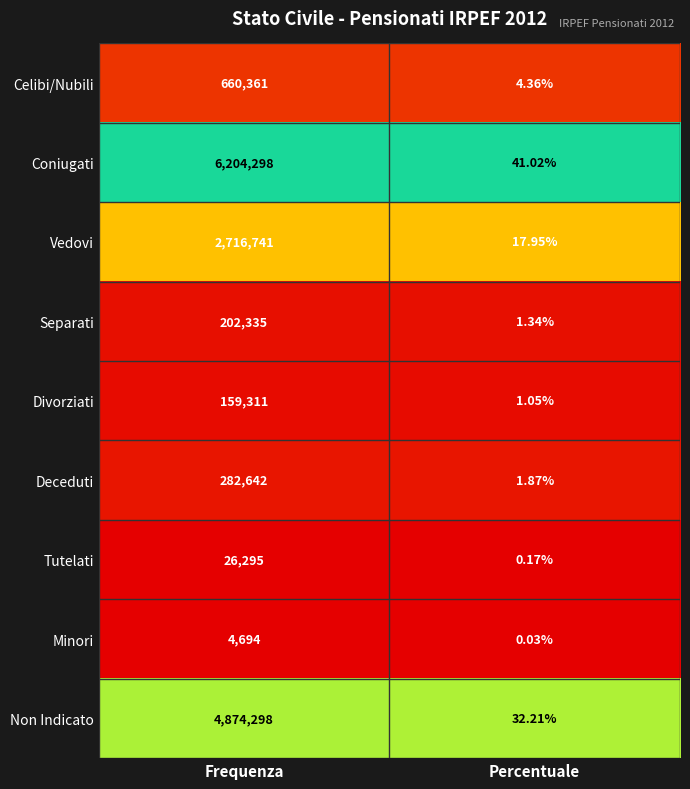

Which series has the widest spread of values?

Coniugati